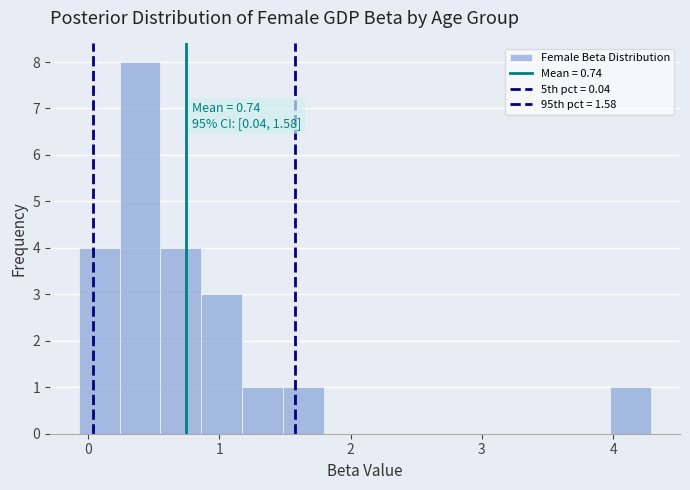

Read against the x-axis, roughly where is the centre of the tallest bar?

0.4